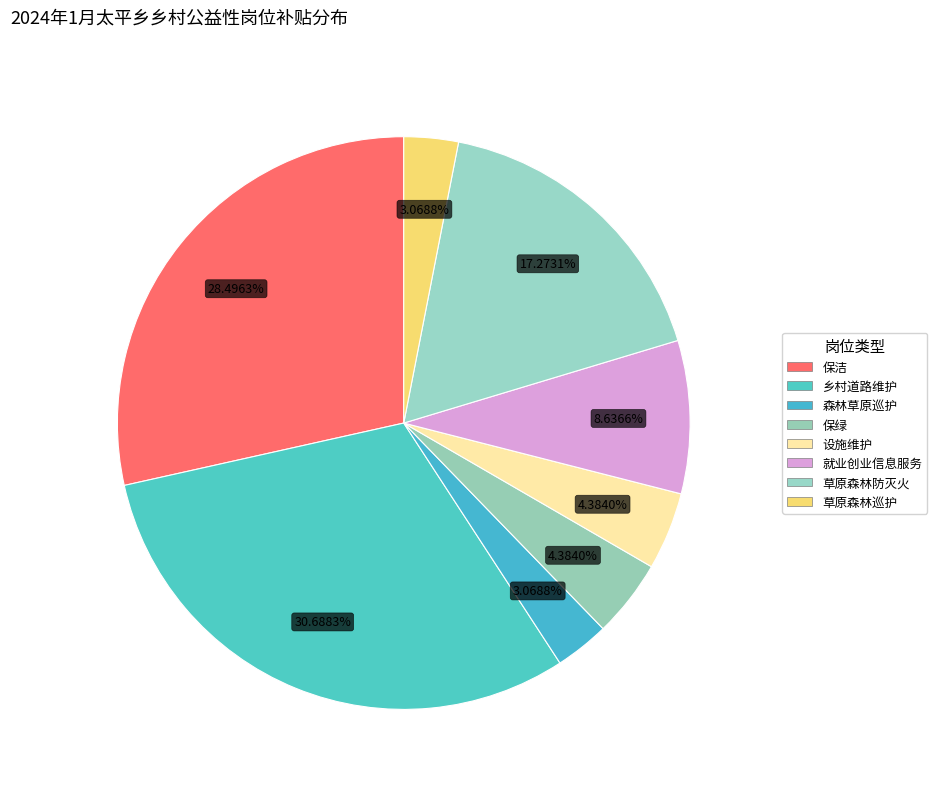

True or false: 草原森林防灭火 accounts for 9% of the total.

False